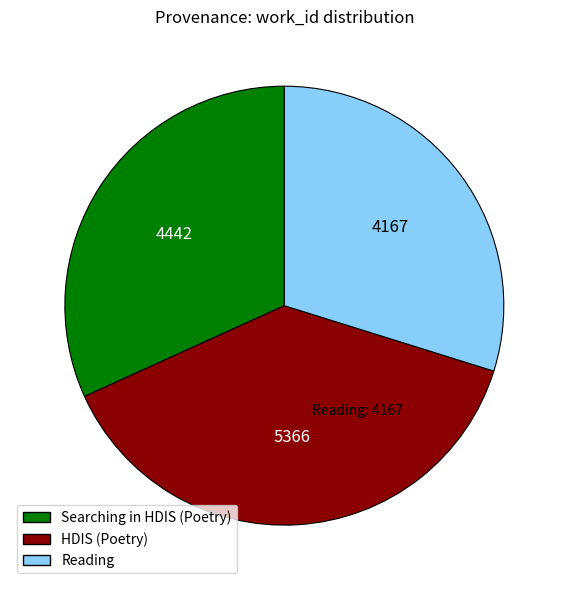

Approximately how many times larger is the value at HDIS (Poetry) compared to Searching in HDIS (Poetry)?

1.2